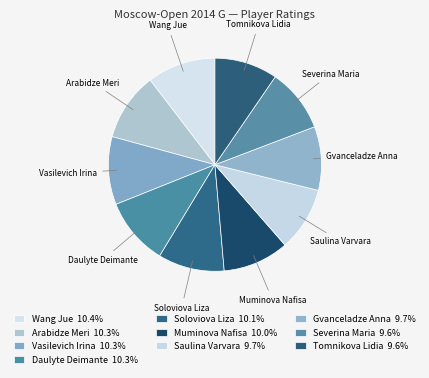

Count the number of slices in the pie.

10